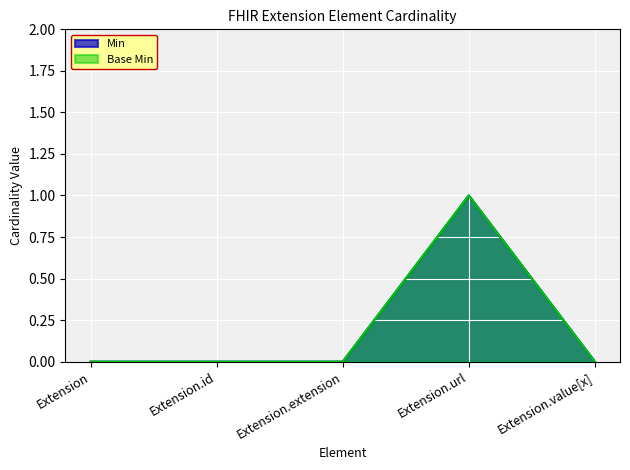

What are all the series names shown in the legend?

Min, Base Min